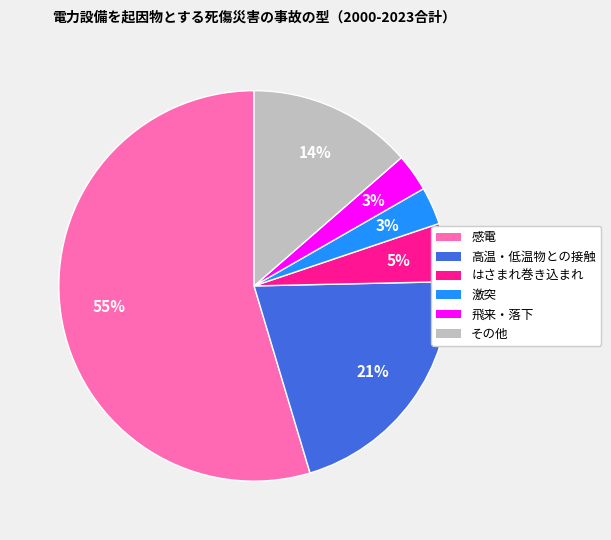

Between 激突 and 高温・低温物との接触, which is larger?

高温・低温物との接触